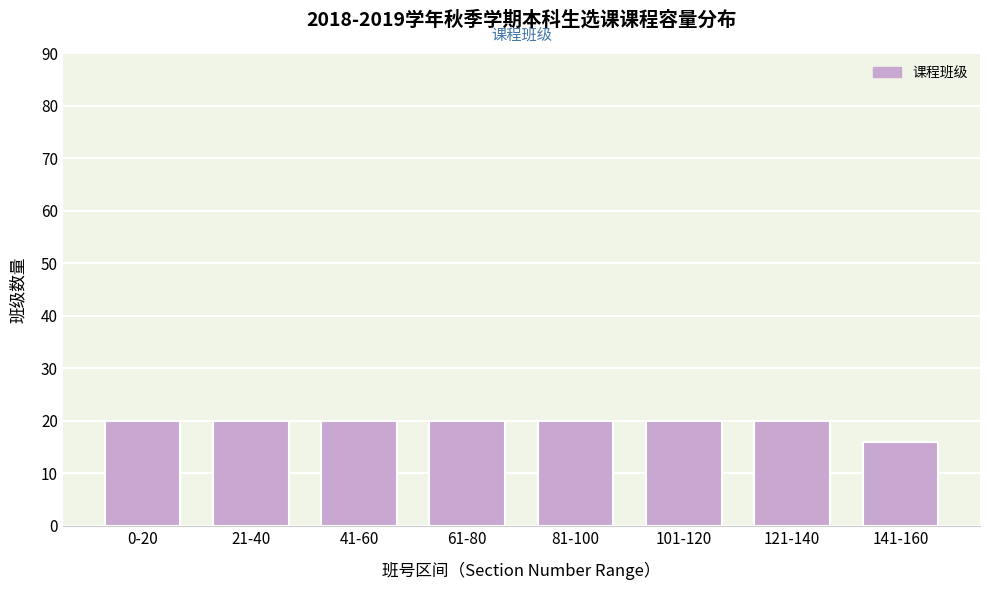

Reading left to right, extract all data points from this chart.

0-20=20	21-40=20	41-60=20	61-80=20	81-100=20	101-120=20	121-140=20	141-160=16